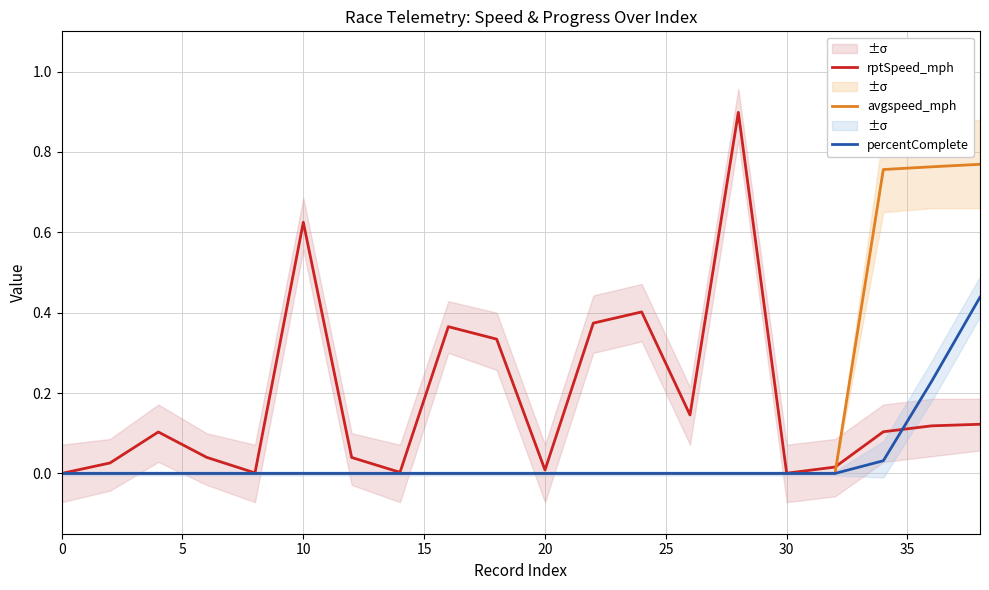

What is the greatest value displayed?

0.9